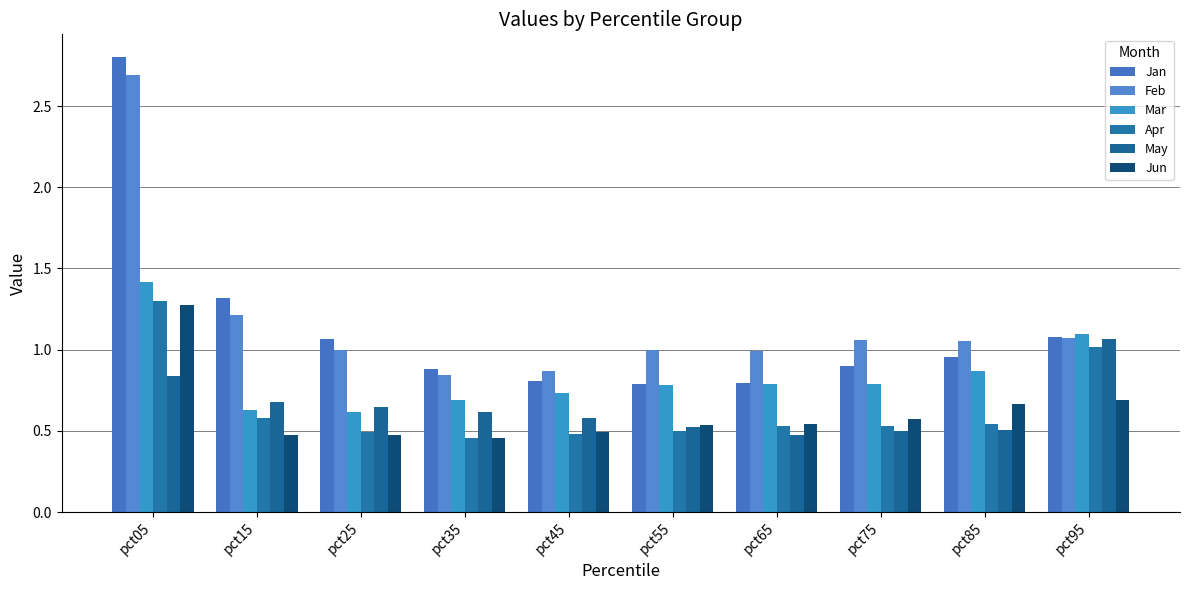

Which series has the largest range (max minus min)?

Jan